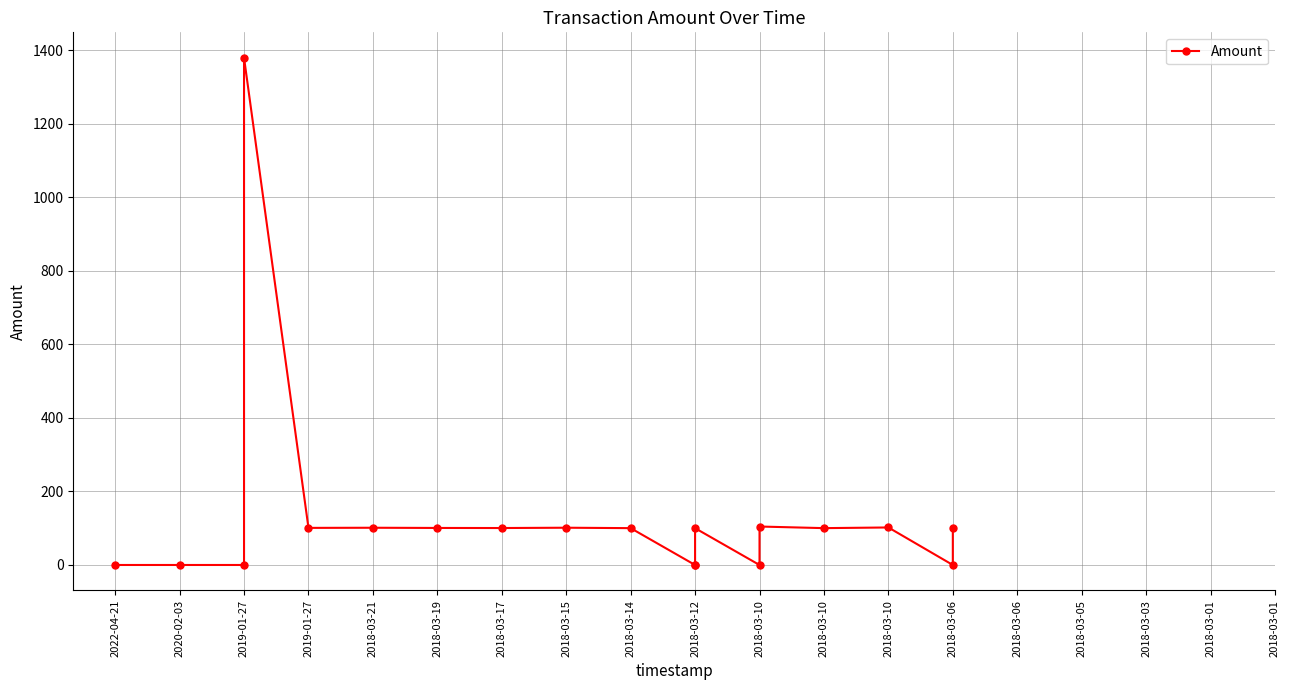

True or false: the data has more than 0 interior local peaks.

True